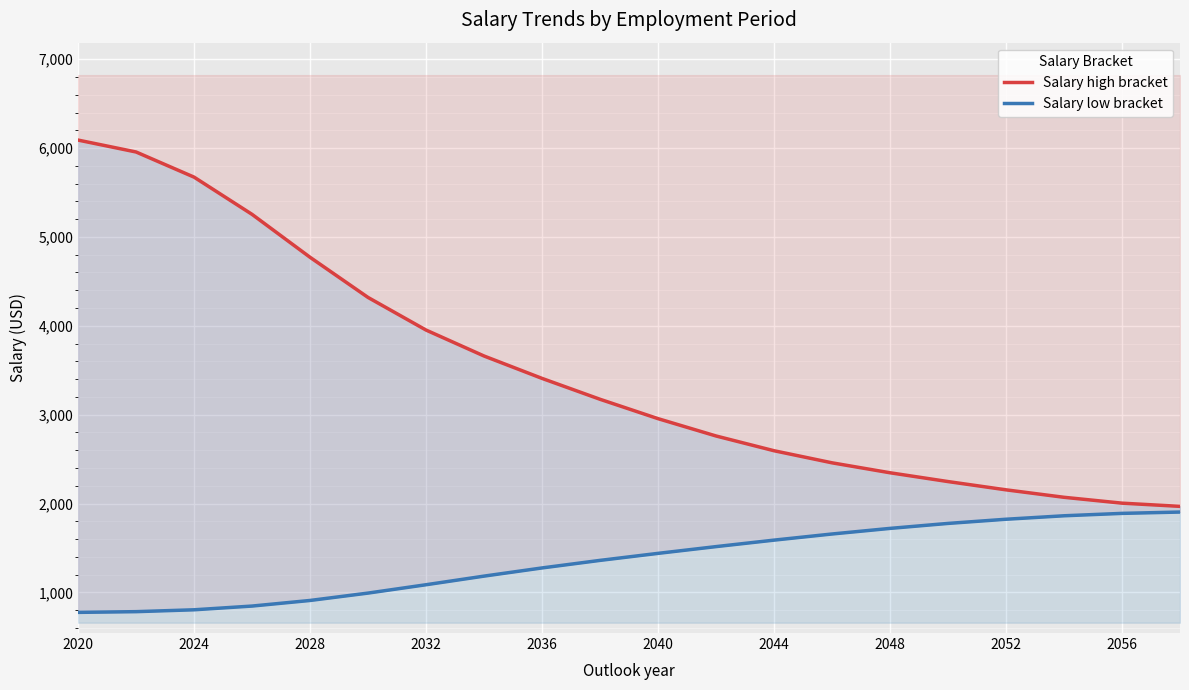

How many series are shown in this chart?

2